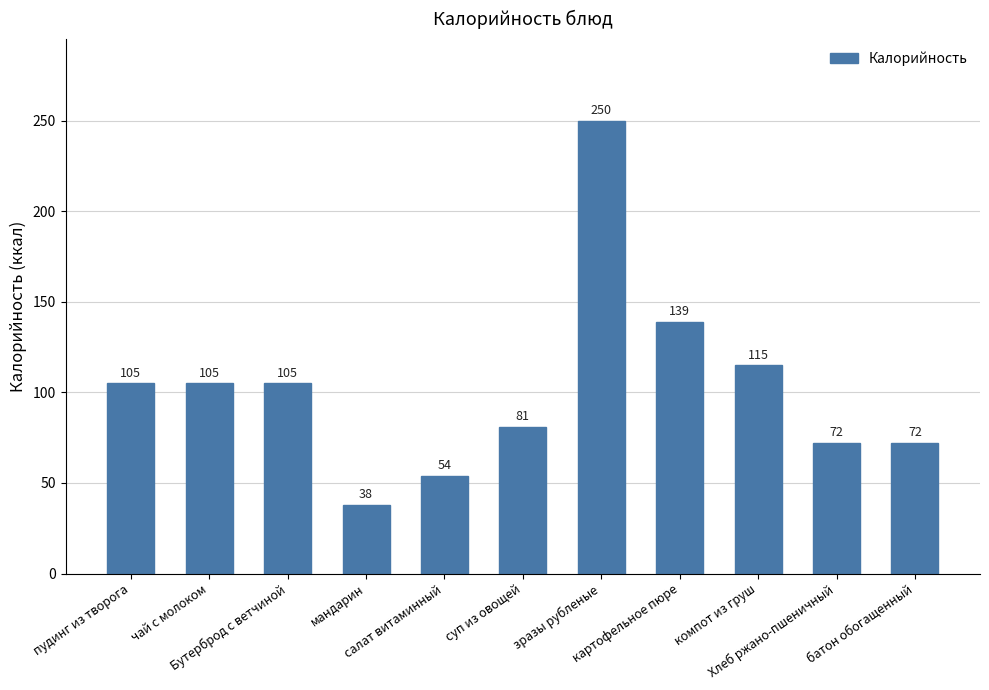

What is the label of the 10th bar from the left?

Хлеб ржано-пшеничный